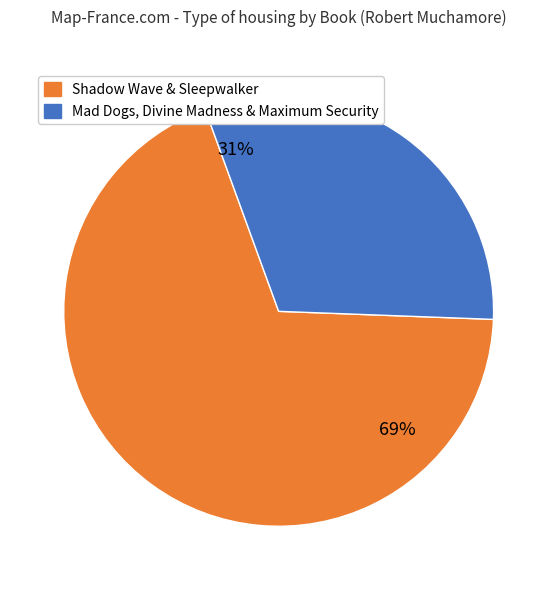

Is there a majority slice in this chart?

Yes